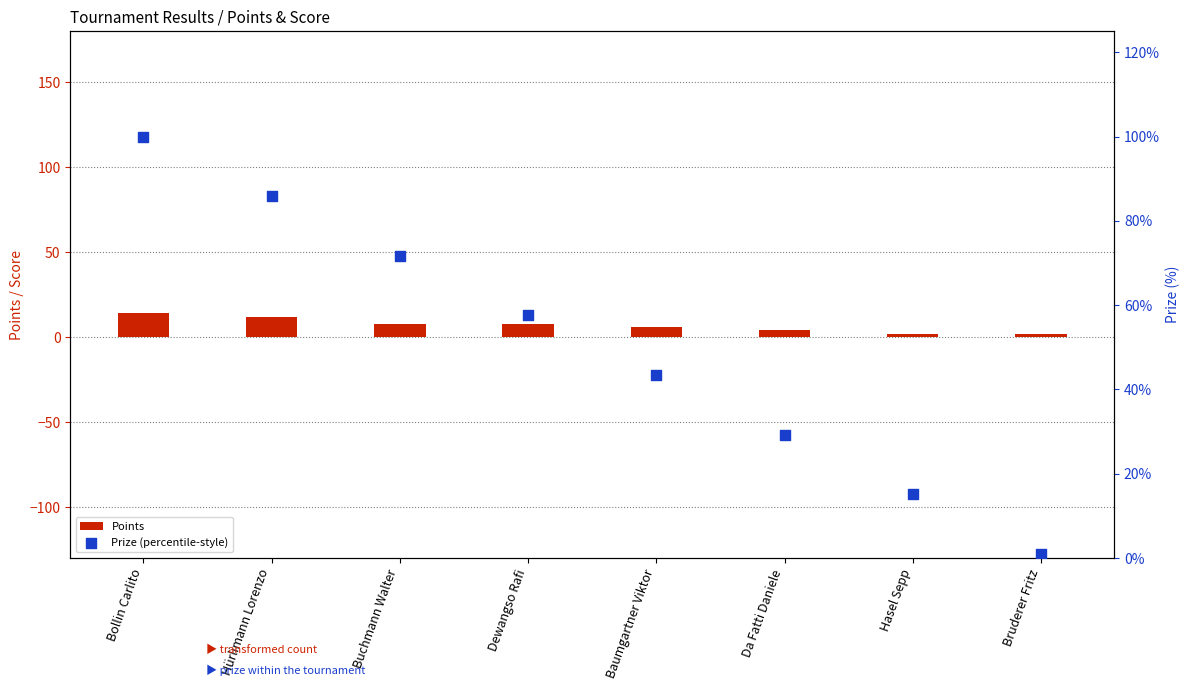

Which series contains the lowest Y value?

Prize (percentile-style)